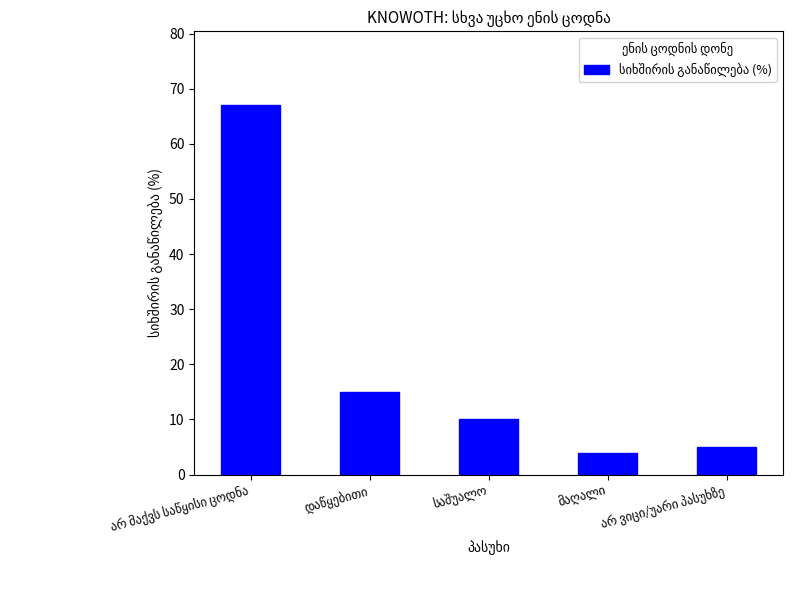

What is the maximum value shown in the chart?

67